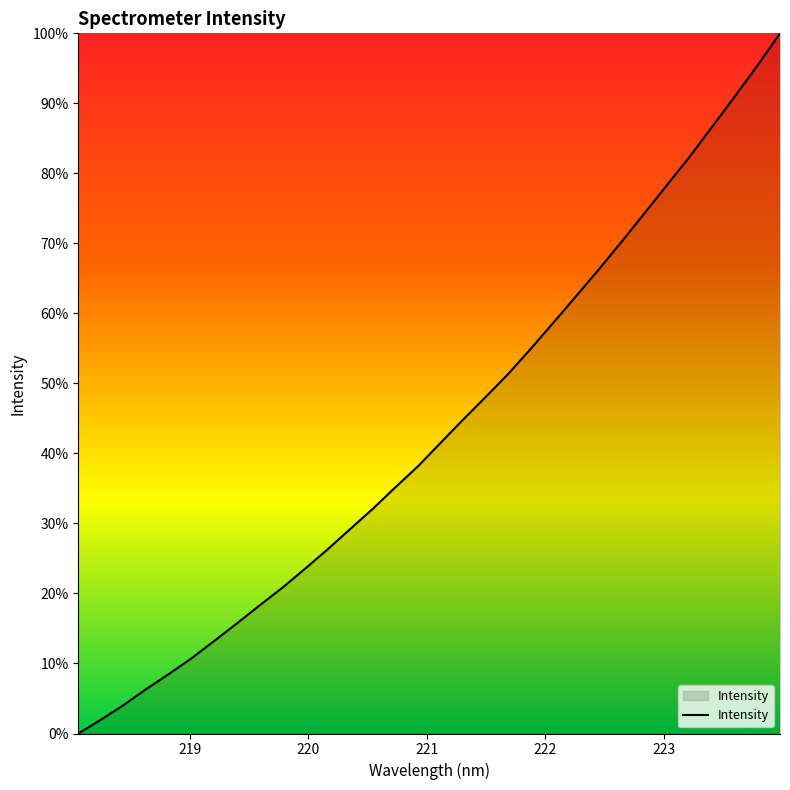

What is the greatest value displayed?

100.0